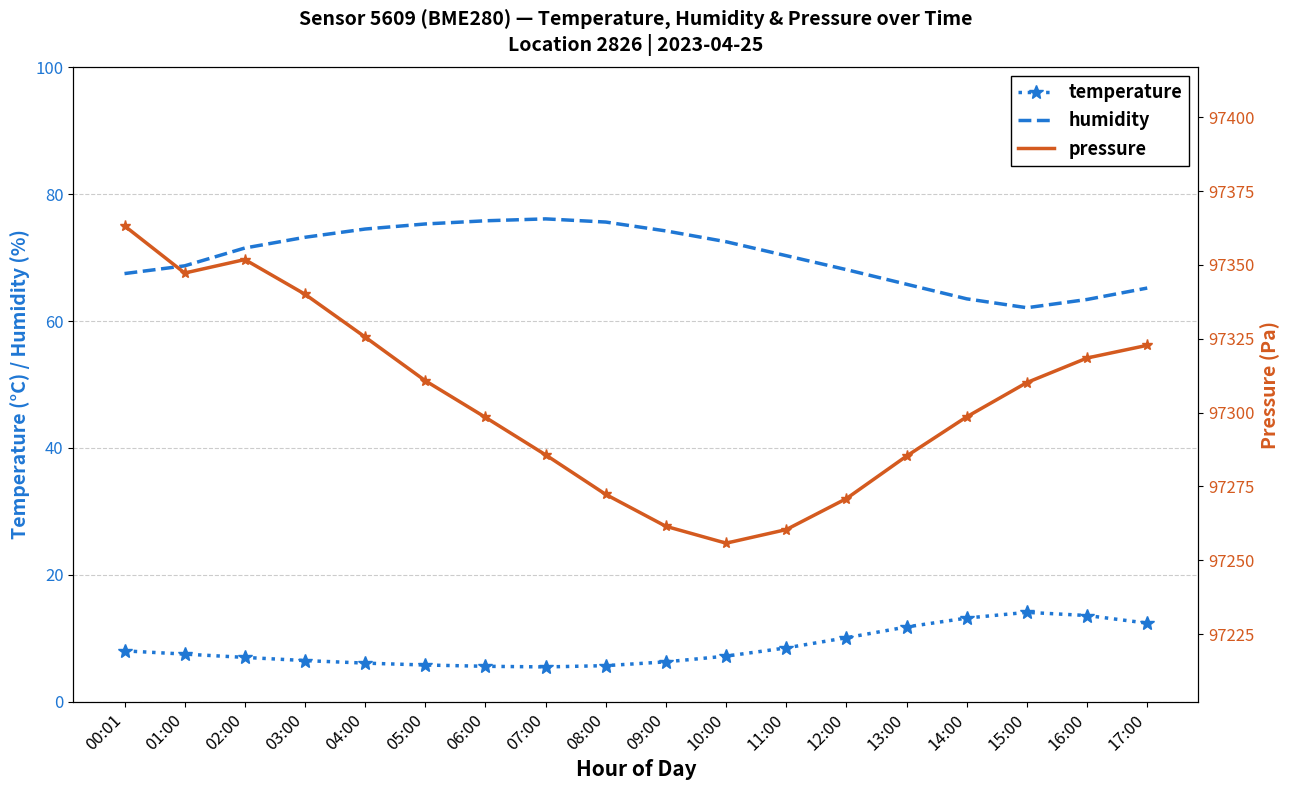

Is the value of temperature at 12:00 greater than the value of pressure at 02:00?

No